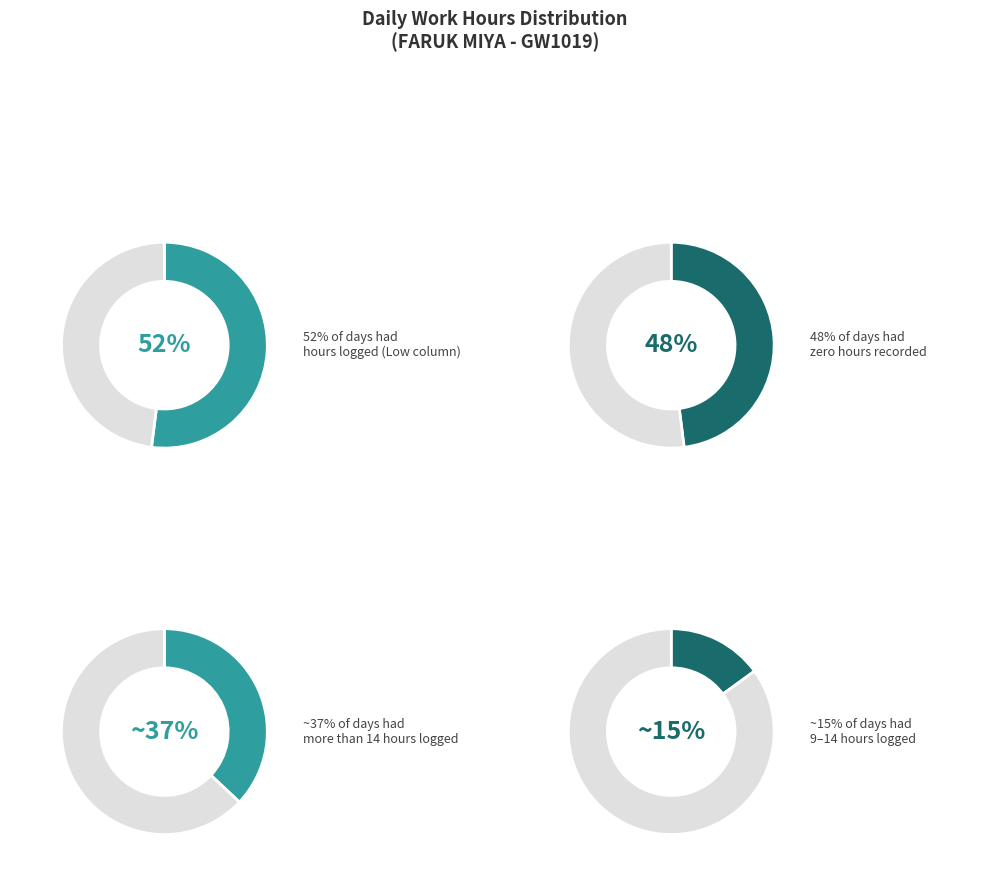

Is 20 the majority of the pie?

No